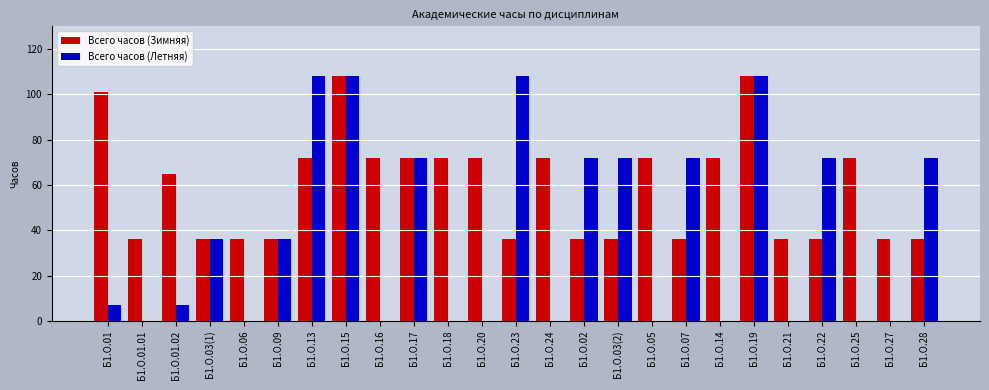

What is the sum of all Всего часов (Зимняя) values?

1462